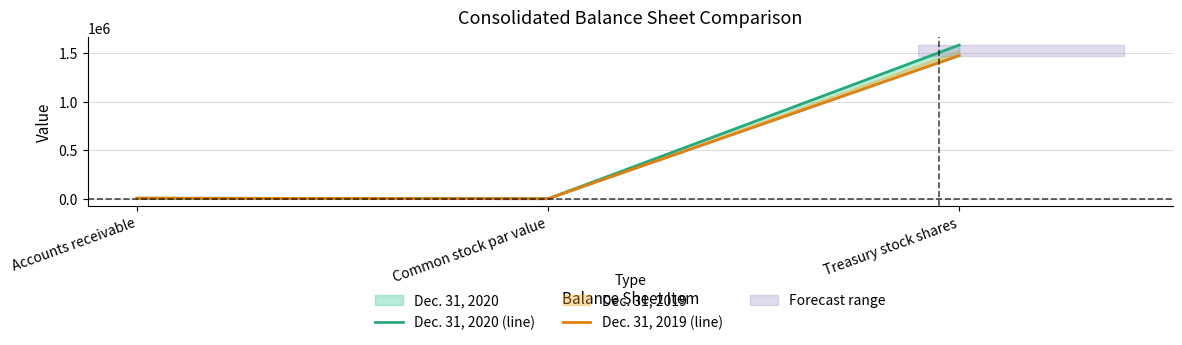

Which series has the largest total across all categories?

Dec. 31, 2020 (line)